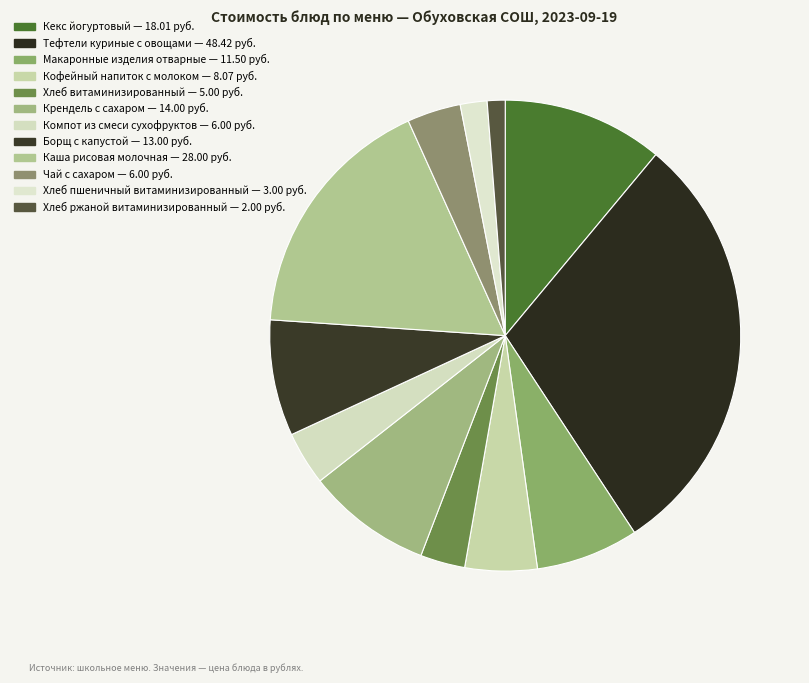

How many slices are in this pie chart?

12